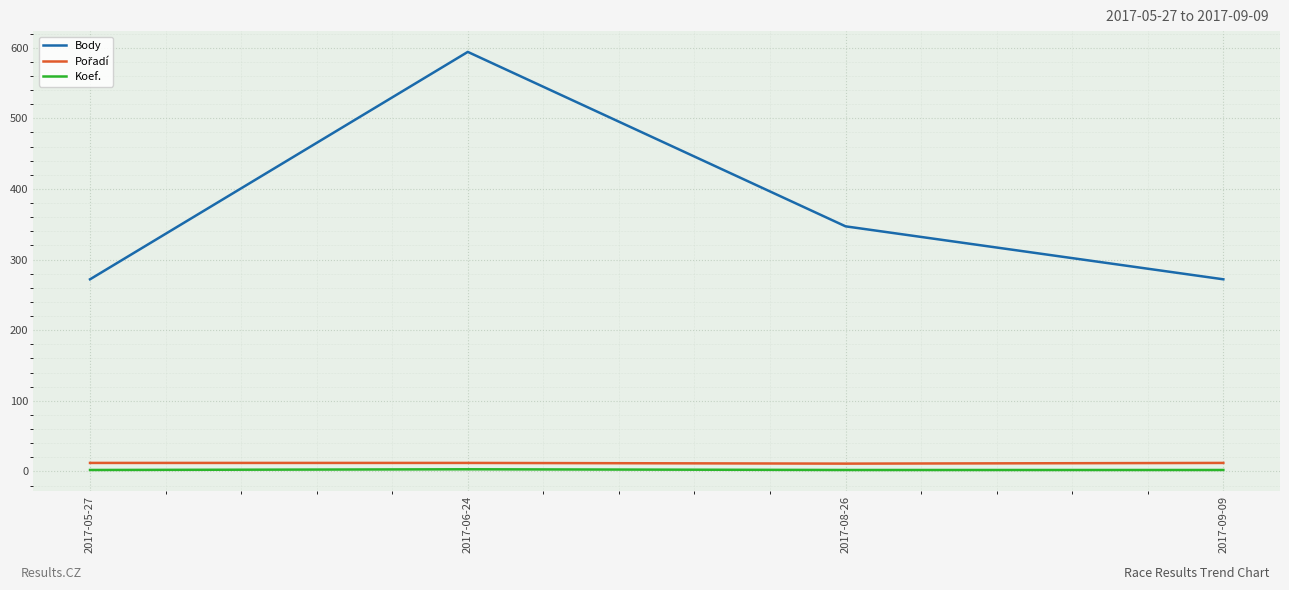

What position from the right is 2017-05-27?

4